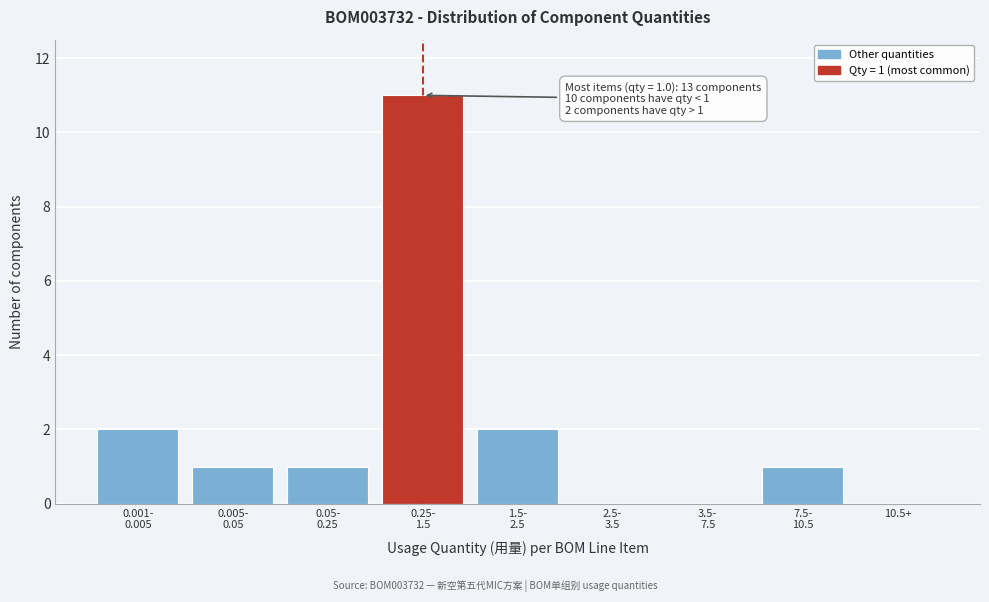

What is the sum of all values?

18